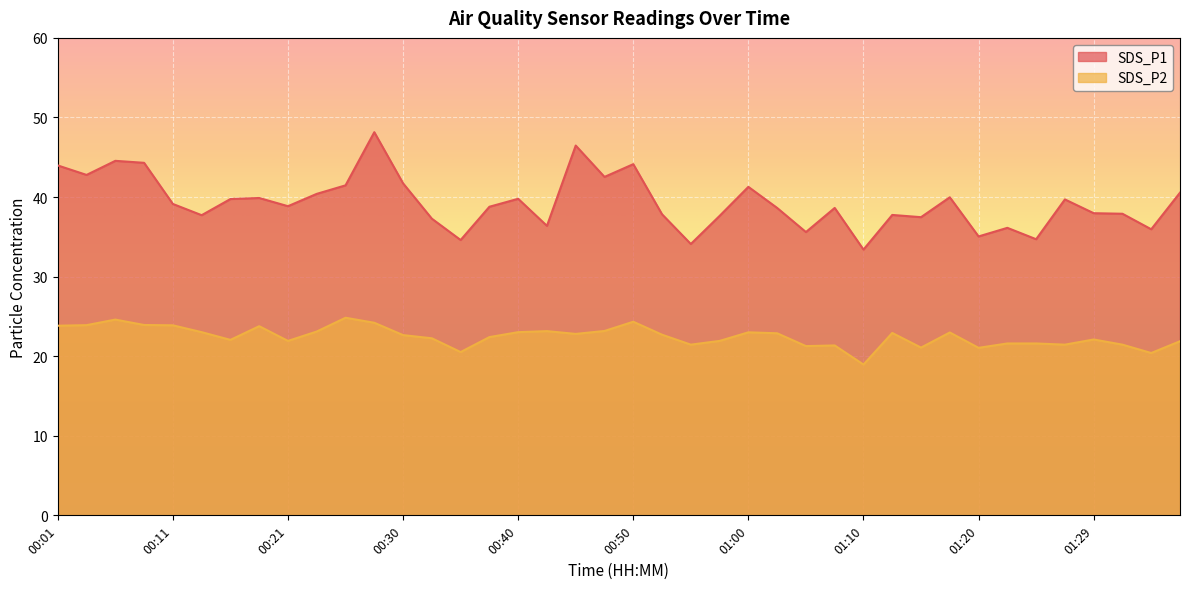

List the series in order of their overall mean, highest first.

SDS_P1, SDS_P2